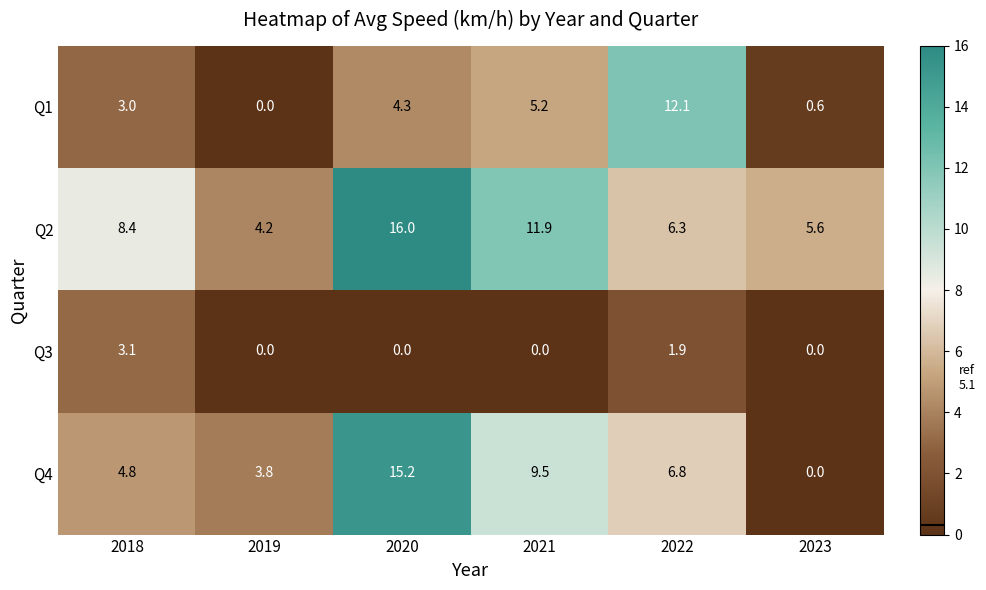

Where is Q3 nearest to the value 1?

2022